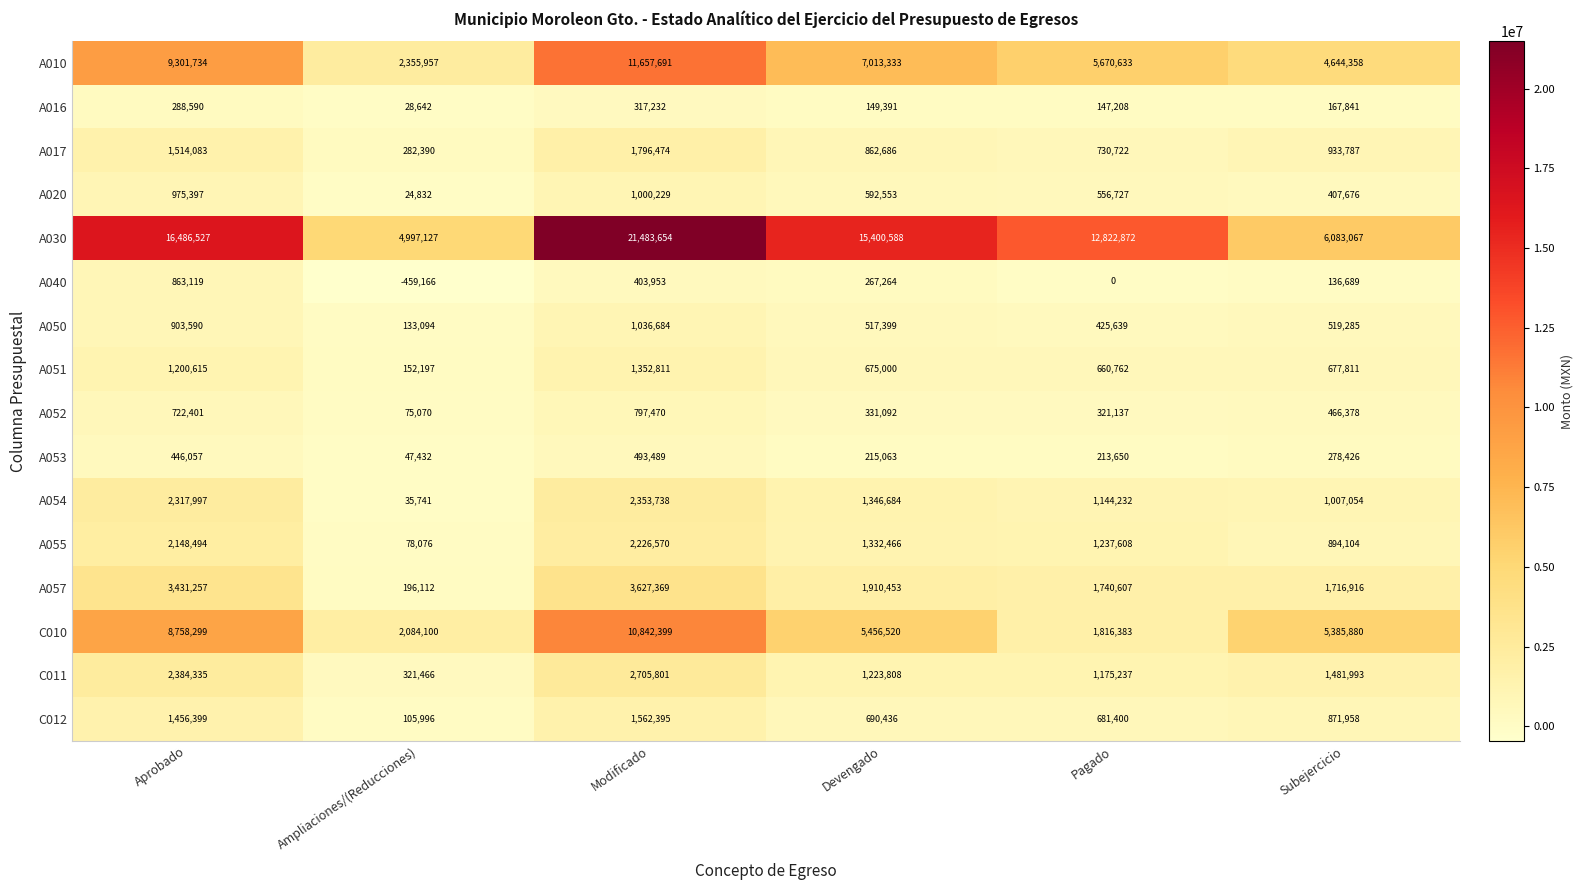

Which series has the largest range (max minus min)?

A030